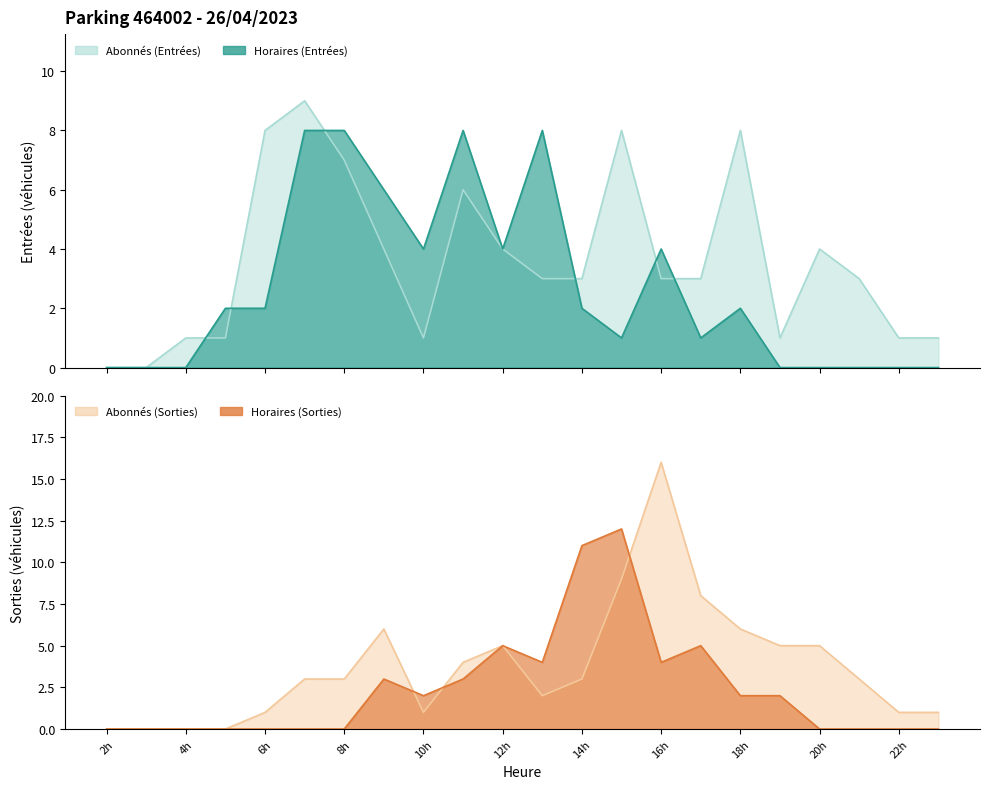

Where is the first local maximum for ENTREES_NB_ABONNE?

7